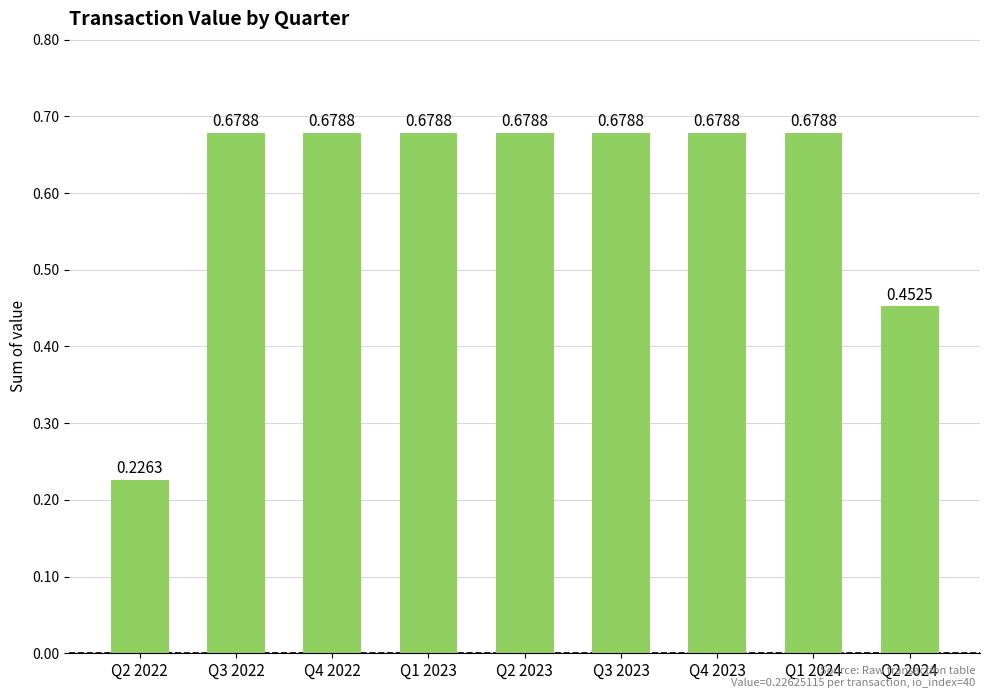

Which has a higher value, Q2 2024 or Q2 2022?

Q2 2024